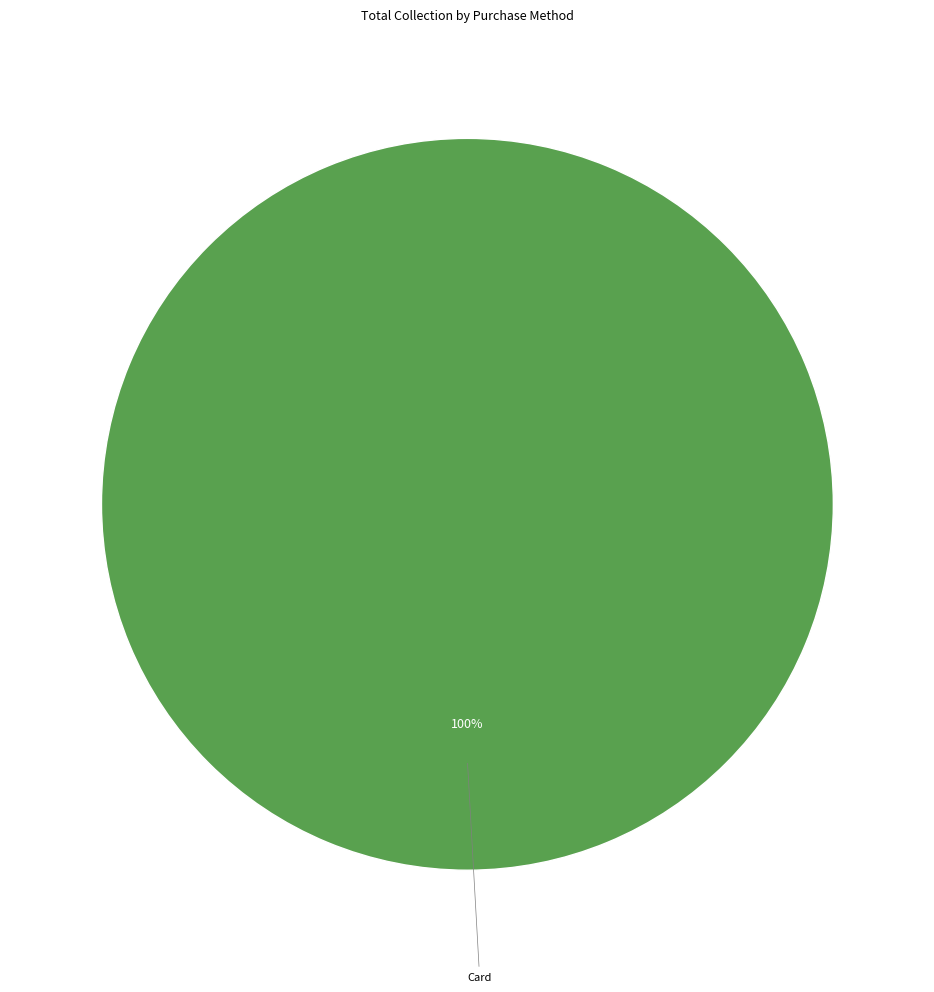

Is there a majority slice in this chart?

Yes